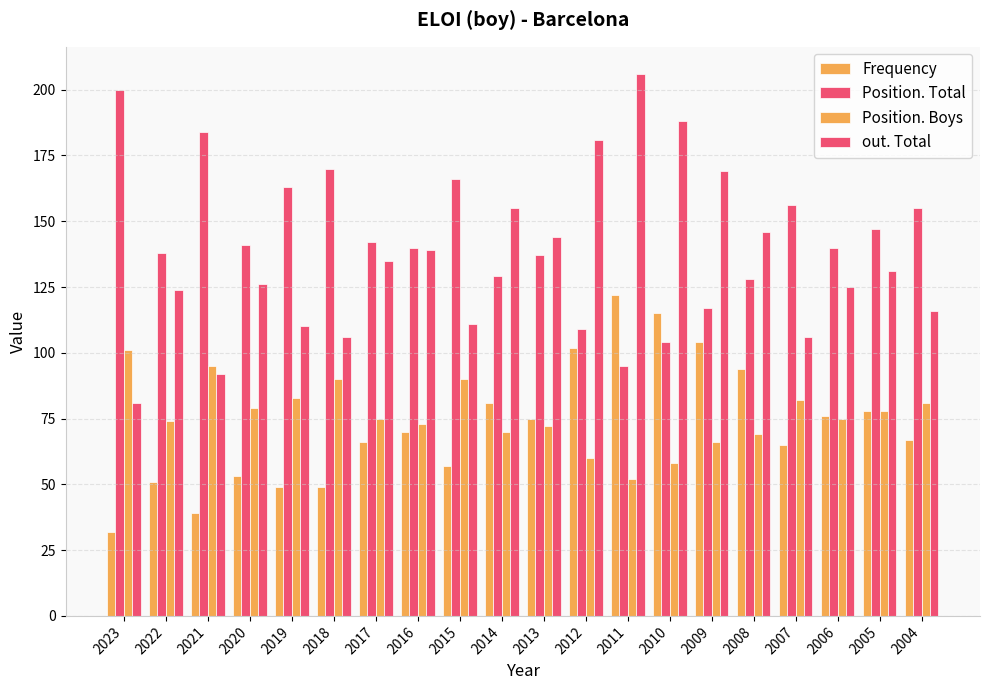

Reading left to right, what are all the values shown in this chart?

Frequency: 2023=32	2022=51	2021=39	2020=53	2019=49	2018=49	2017=66	2016=70	2015=57	2014=81	2013=75	2012=102	2011=122	2010=115	2009=104	2008=94	2007=65	2006=76	2005=78	2004=67
Position. Total: 2023=200	2022=138	2021=184	2020=141	2019=163	2018=170	2017=142	2016=140	2015=166	2014=129	2013=137	2012=109	2011=95	2010=104	2009=117	2008=128	2007=156	2006=140	2005=147	2004=155
Position. Boys: 2023=101	2022=74	2021=95	2020=79	2019=83	2018=90	2017=75	2016=73	2015=90	2014=70	2013=72	2012=60	2011=52	2010=58	2009=66	2008=69	2007=82	2006=75	2005=78	2004=81
out. Total: 2023=81	2022=124	2021=92	2020=126	2019=110	2018=106	2017=135	2016=139	2015=111	2014=155	2013=144	2012=181	2011=206	2010=188	2009=169	2008=146	2007=106	2006=125	2005=131	2004=116